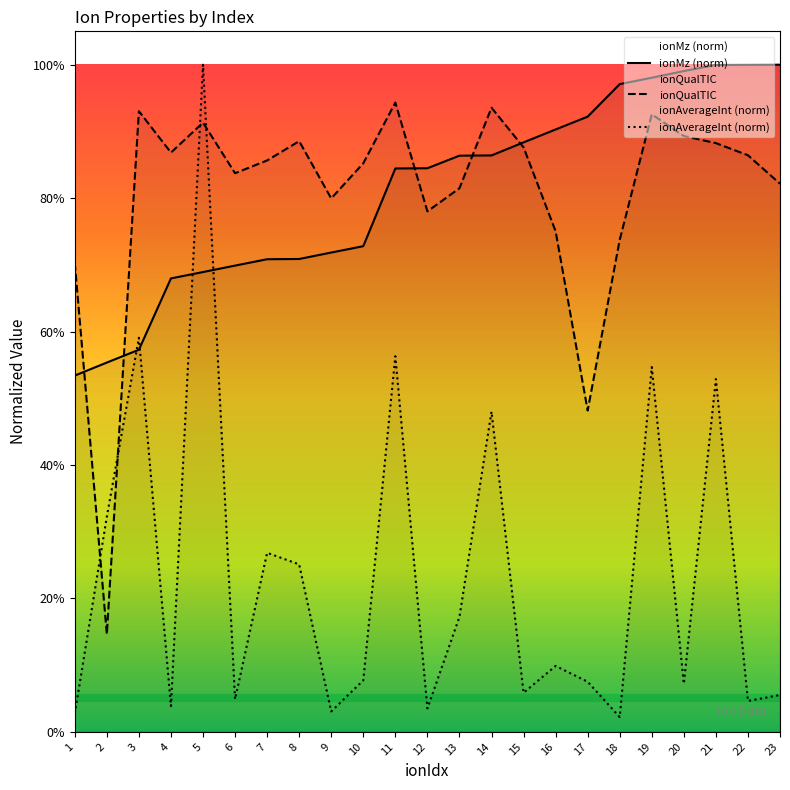

At which category is the sum across all series the highest?

5